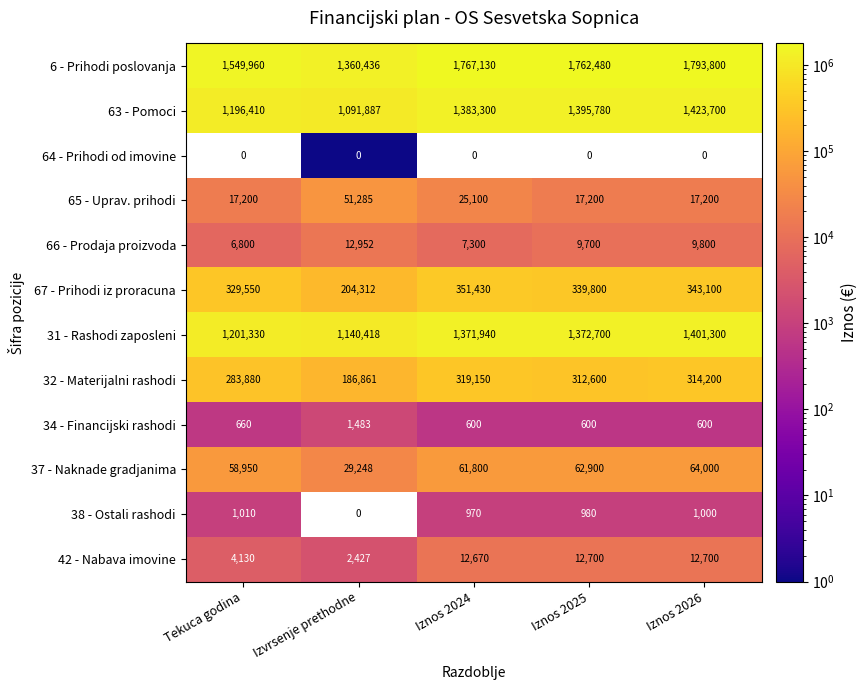

At which category is the sum across all series the highest?

Iznos 2026